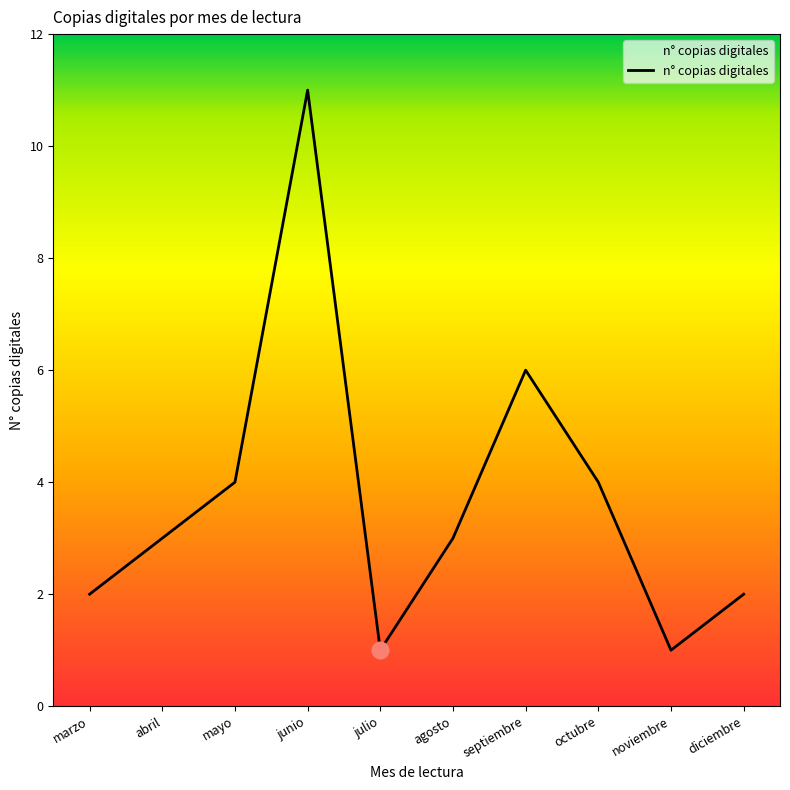

Where is the first local minimum?

julio